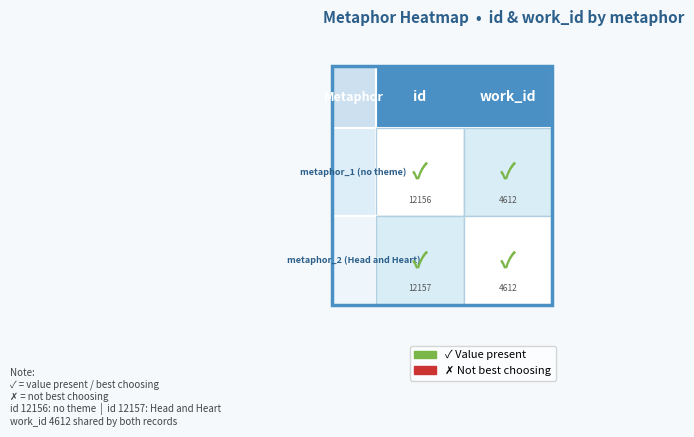

At which category is the sum across all series the highest?

id